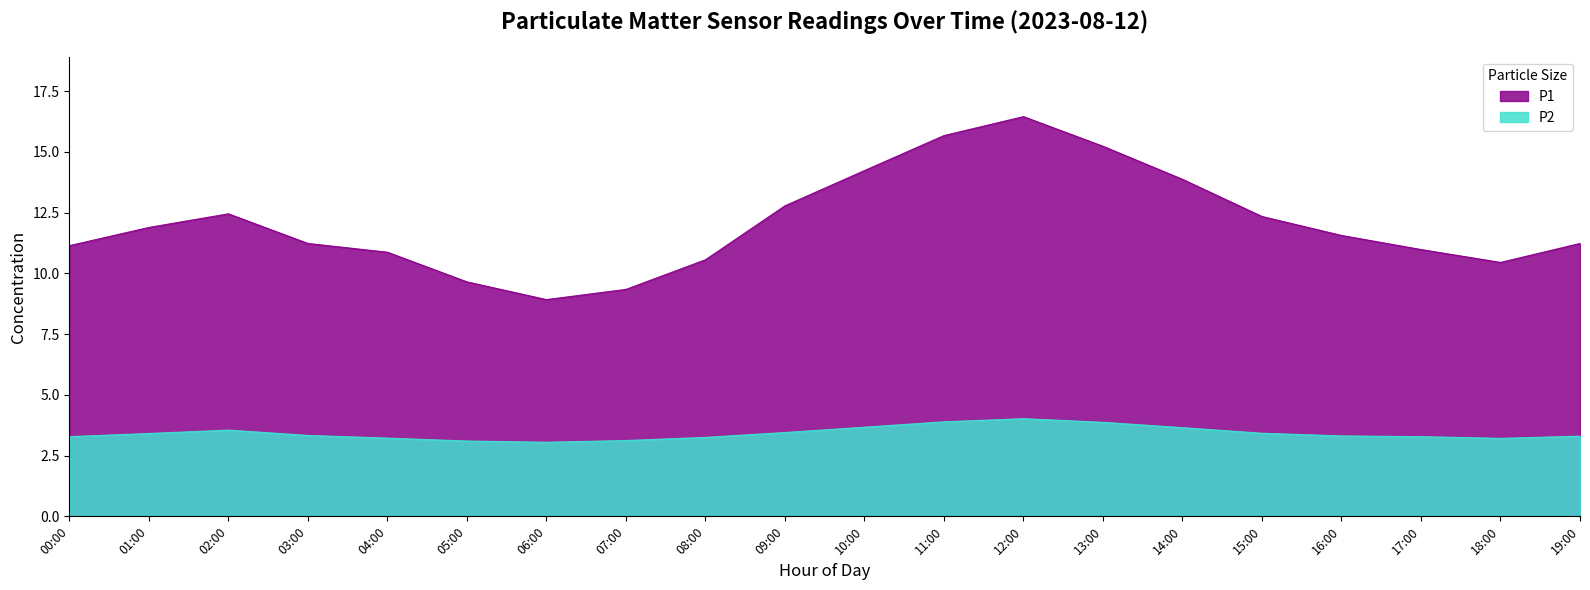

At 13:00, list the series in order from smallest to largest.

P2, P1